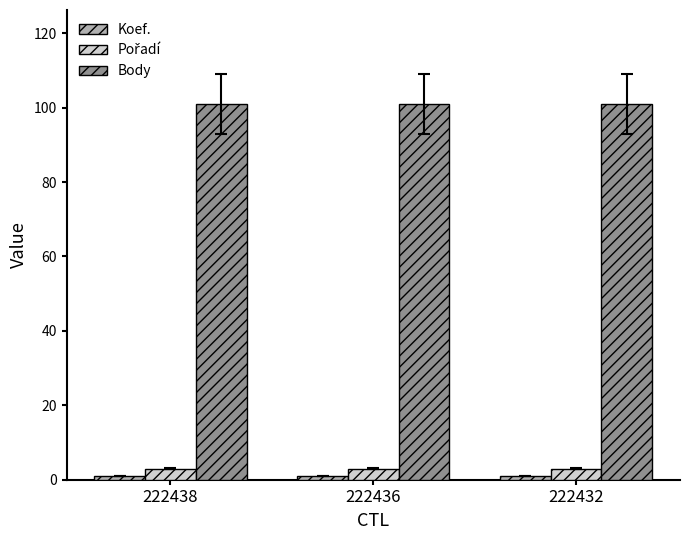

Is it true that Body equals 49 at 222438?

False